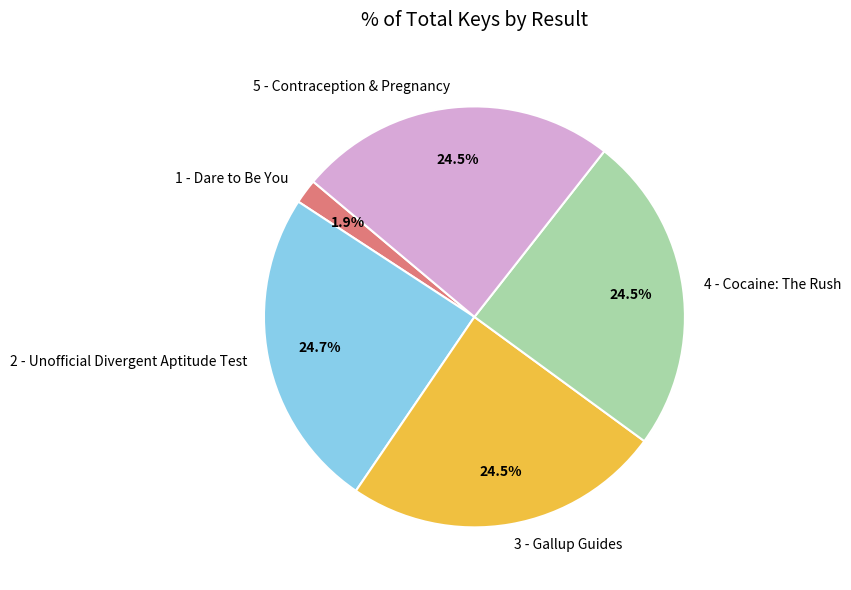

Is the sum of 1 - Dare to Be You and 2 - Unofficial Divergent Aptitude Test greater than half?

No